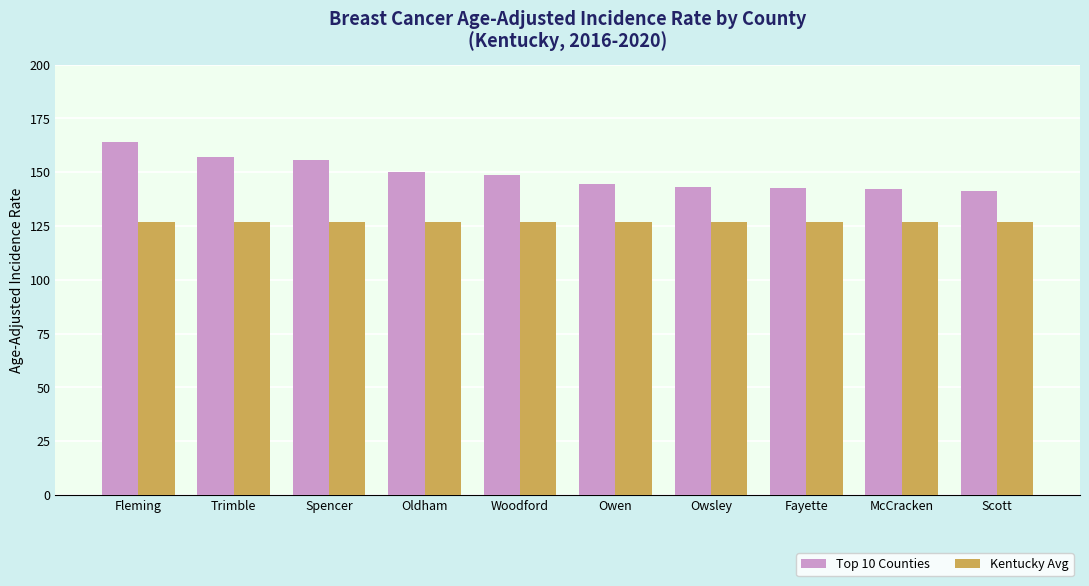

The Top 10 Counties series shows 54.3 at Fleming. True or false?

False